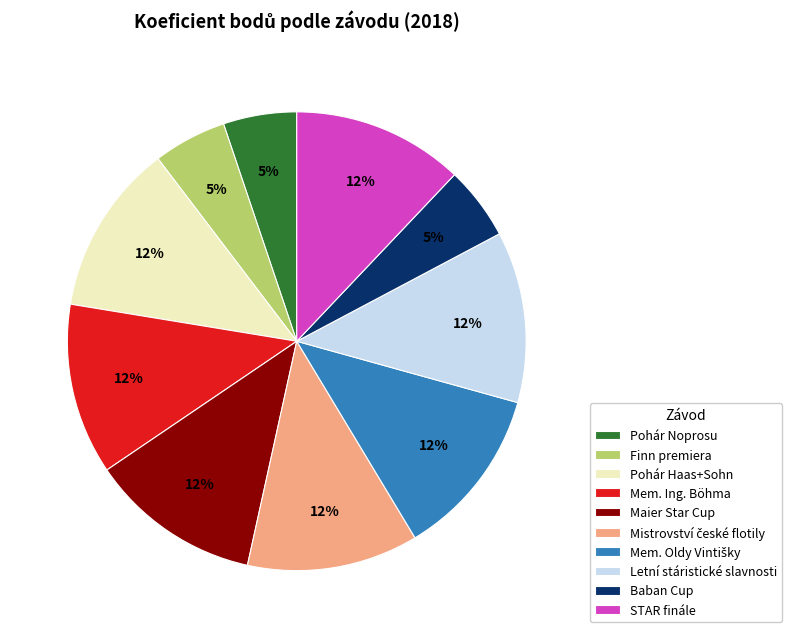

To the nearest percent, what portion does Letní stáristické slavnosti represent?

12%